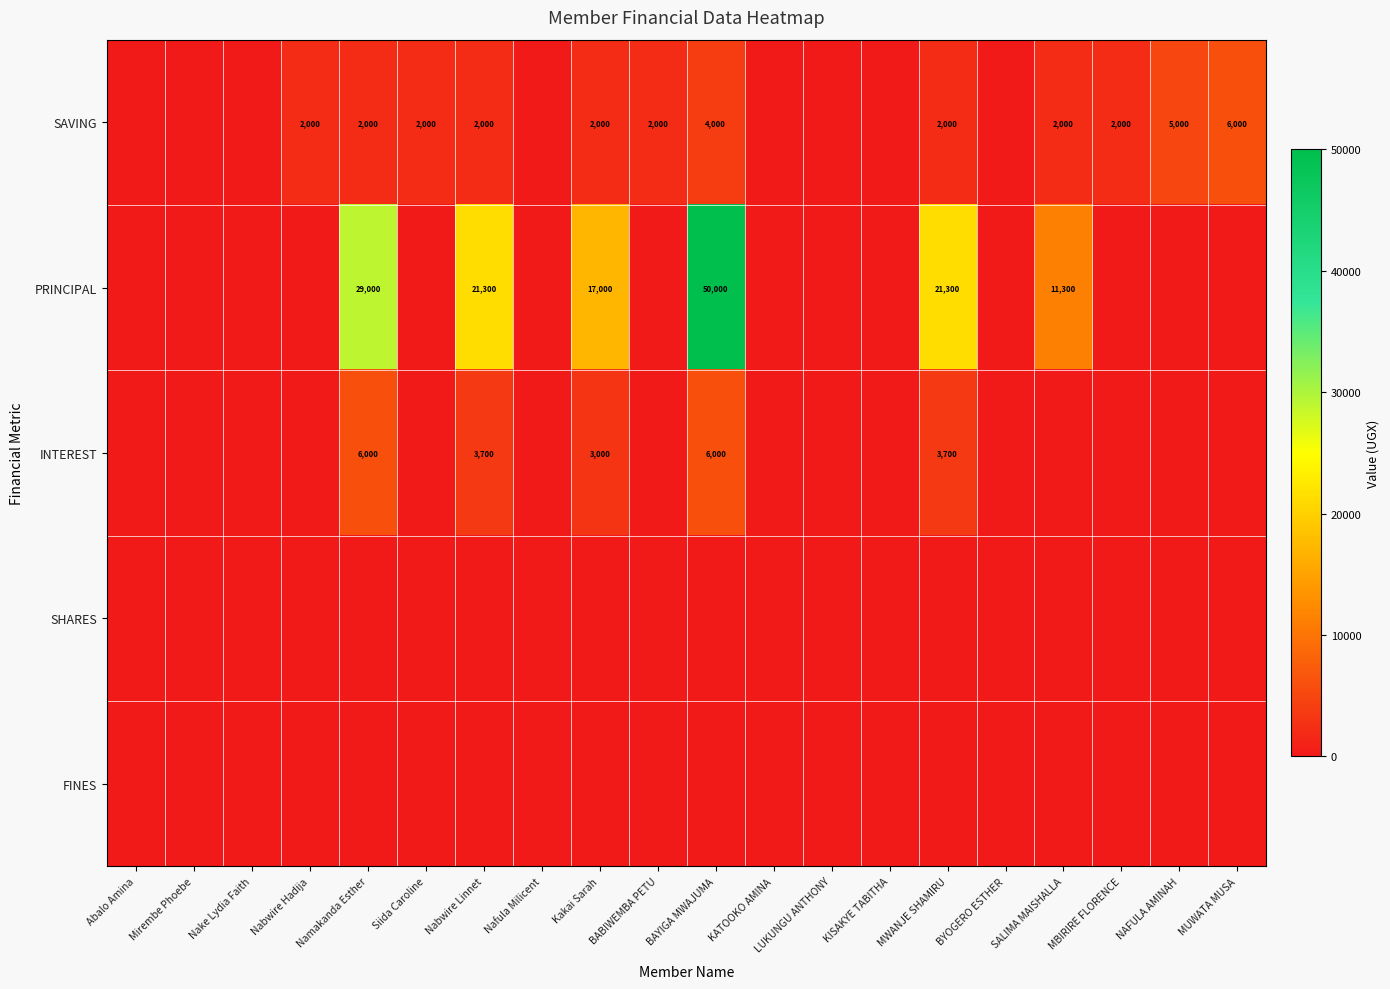

The SAVING series shows 2000 at MWANJE SHAMIRU. True or false?

True